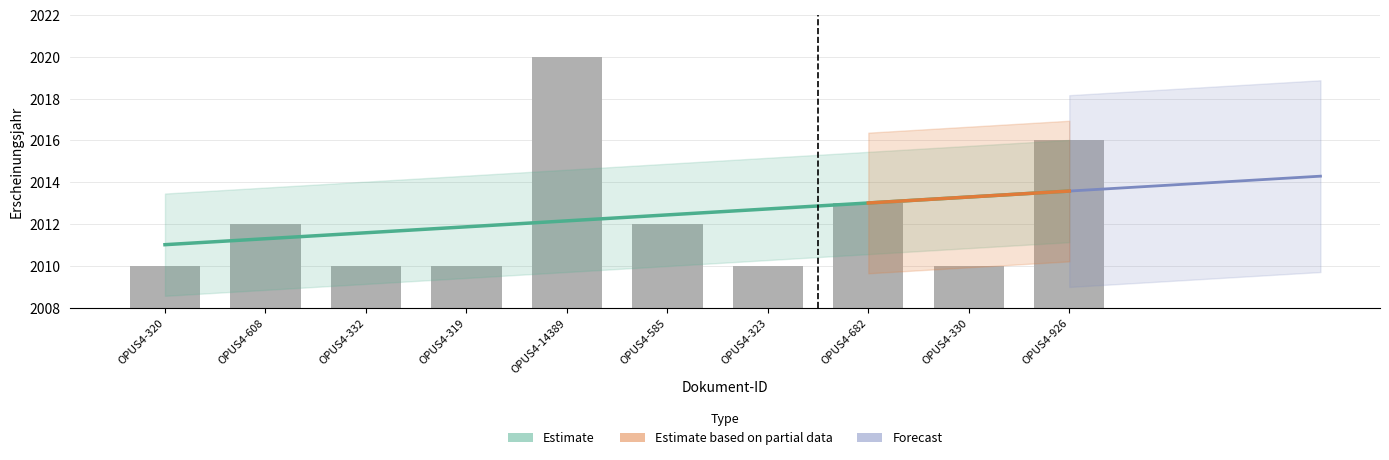

The value at OPUS4-926 is 3583. True or false?

False